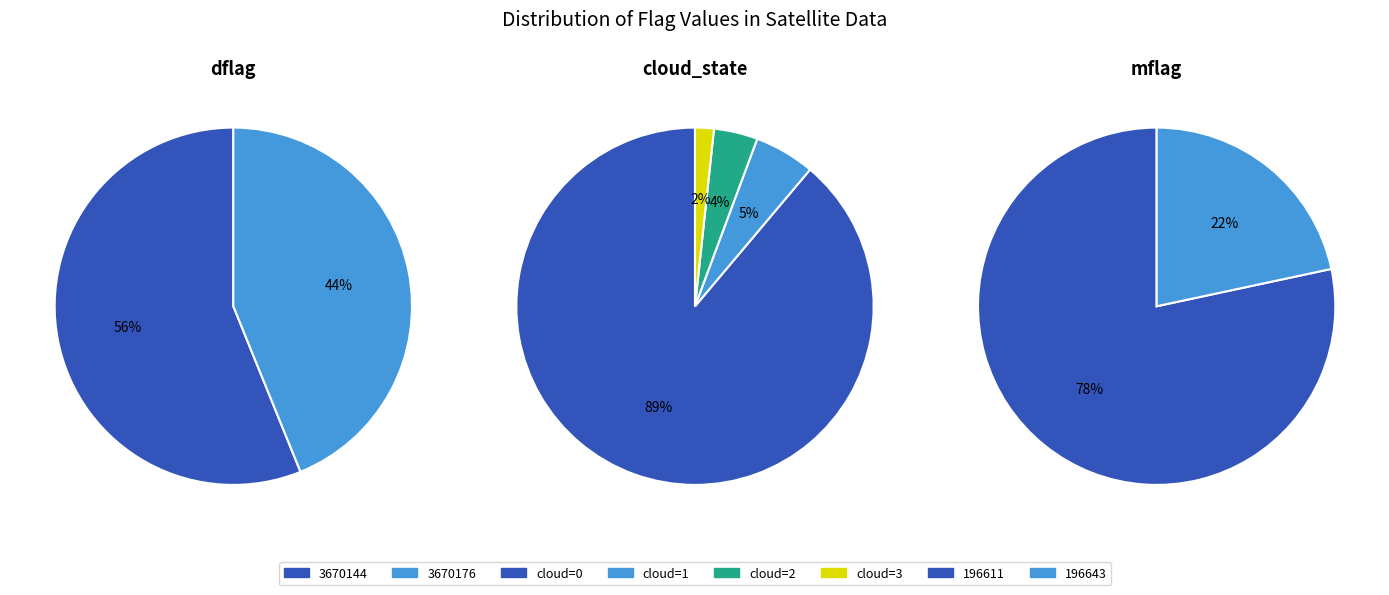

The 3670144 slice represents 69% of the pie. True or false?

False